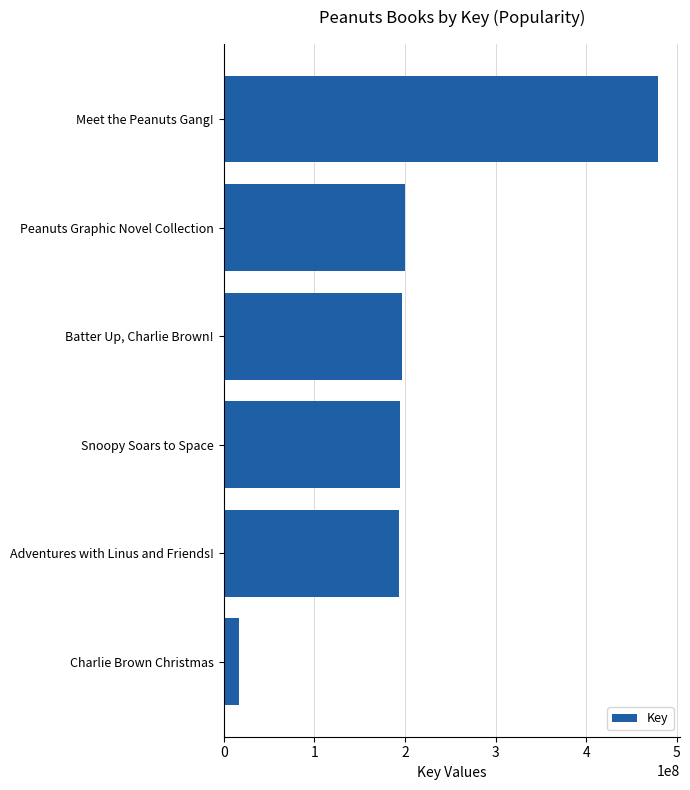

What is the sum of all values?

1280786975